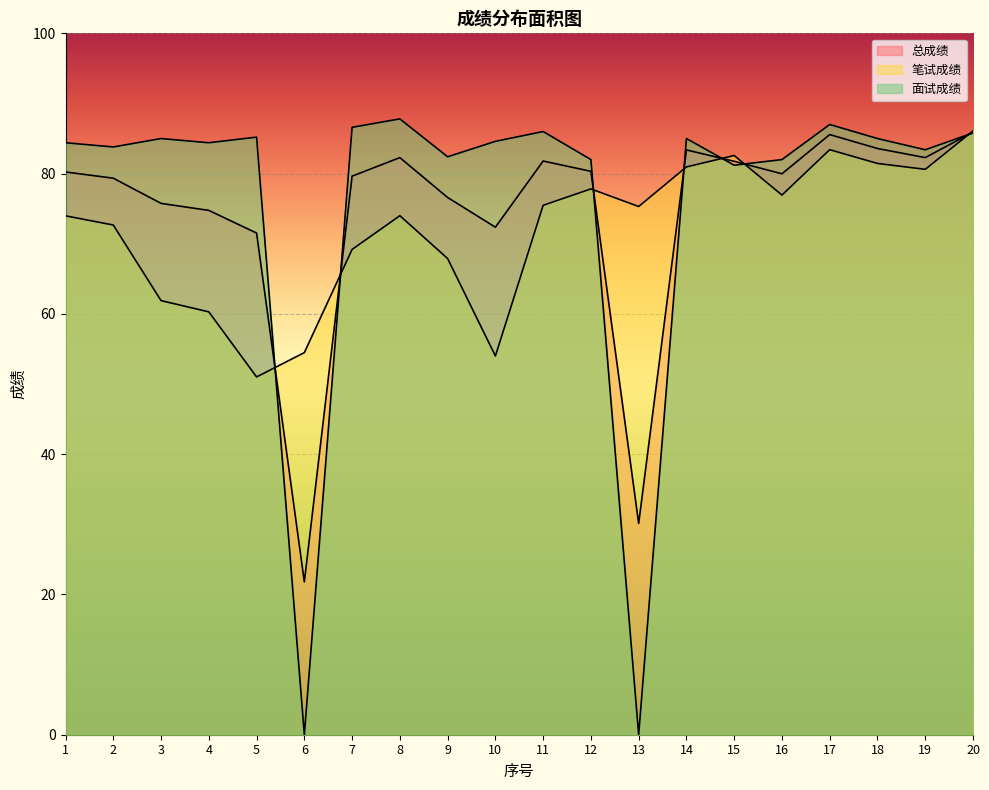

What is the value of the 笔试成绩 point at the 5th from the left?

51.0